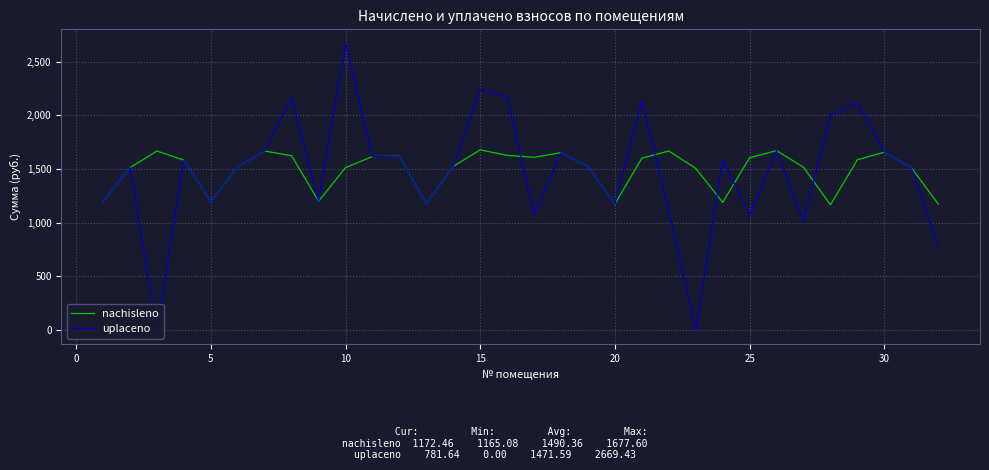

List the series in order of their peak value, lowest first.

nachisleno, uplaceno